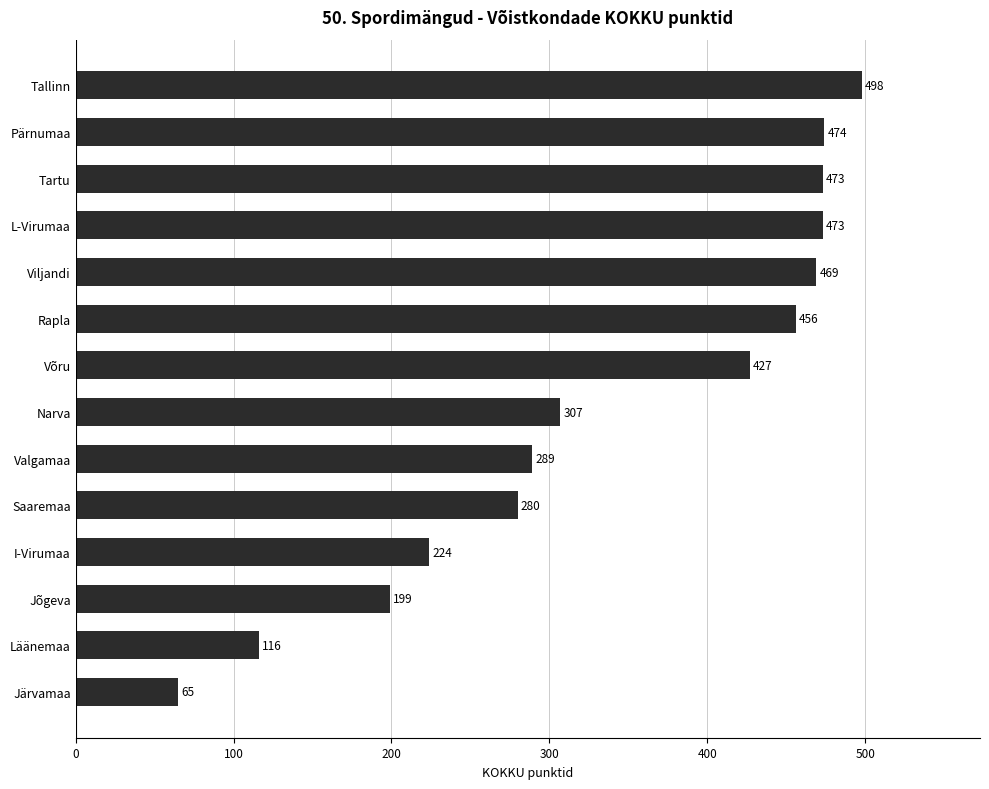

What is the difference between the maximum and second lowest values?

382